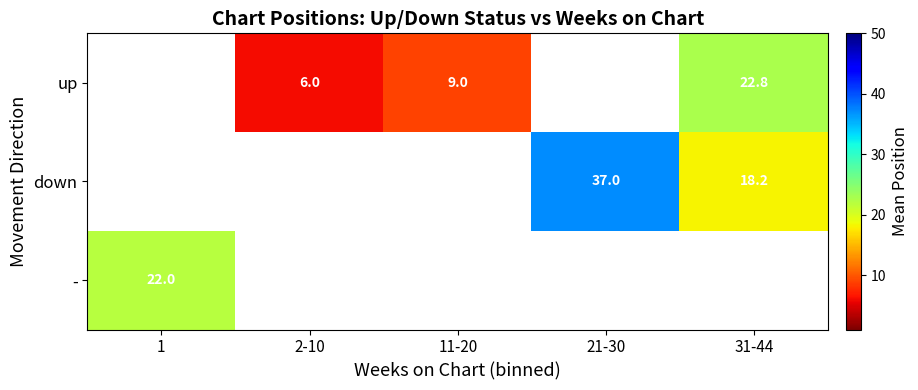

The up series shows 6.0 at 2-10. True or false?

True